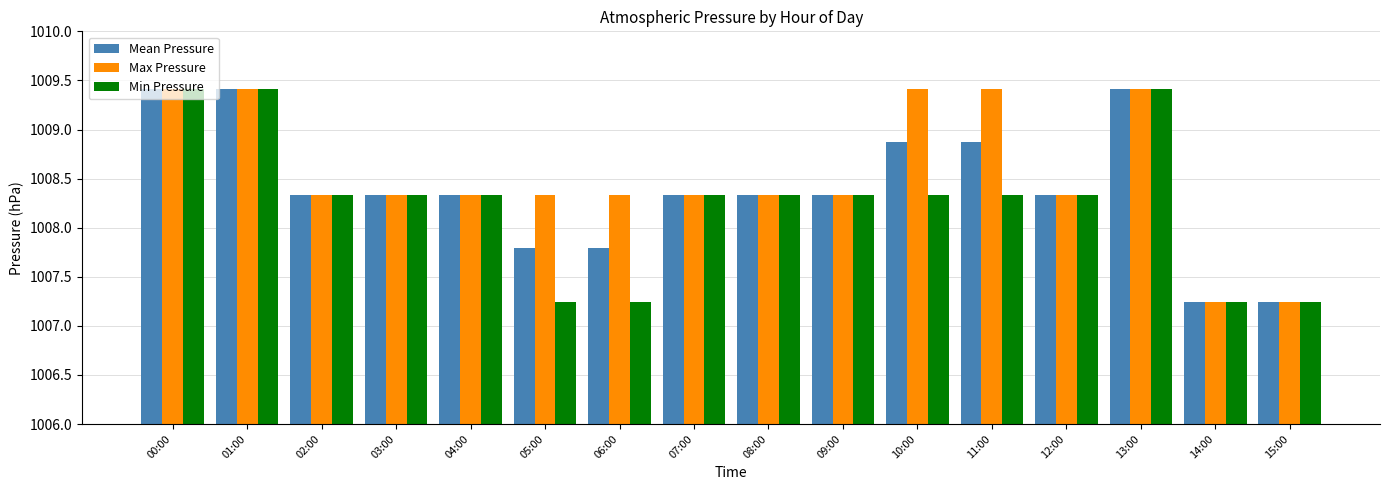

Reading left to right, transcribe all the data shown in this chart.

Mean Pressure: 00:00=1009.4	01:00=1009.4	02:00=1008.3	03:00=1008.3	04:00=1008.3	05:00=1007.8	06:00=1007.8	07:00=1008.3	08:00=1008.3	09:00=1008.3	10:00=1008.9	11:00=1008.9	12:00=1008.3	13:00=1009.4	14:00=1007.2	15:00=1007.2
Max Pressure: 00:00=1009.4	01:00=1009.4	02:00=1008.3	03:00=1008.3	04:00=1008.3	05:00=1008.3	06:00=1008.3	07:00=1008.3	08:00=1008.3	09:00=1008.3	10:00=1009.4	11:00=1009.4	12:00=1008.3	13:00=1009.4	14:00=1007.2	15:00=1007.2
Min Pressure: 00:00=1009.4	01:00=1009.4	02:00=1008.3	03:00=1008.3	04:00=1008.3	05:00=1007.2	06:00=1007.2	07:00=1008.3	08:00=1008.3	09:00=1008.3	10:00=1008.3	11:00=1008.3	12:00=1008.3	13:00=1009.4	14:00=1007.2	15:00=1007.2